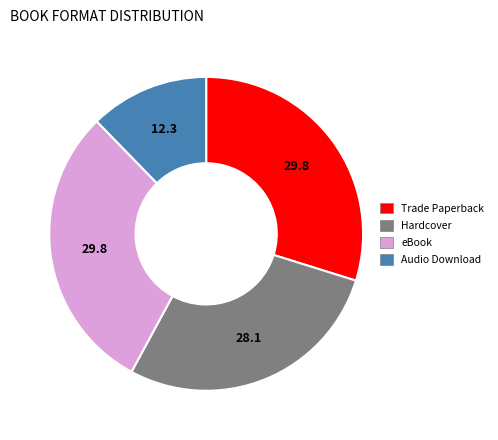

Is Hardcover the majority of the pie?

No